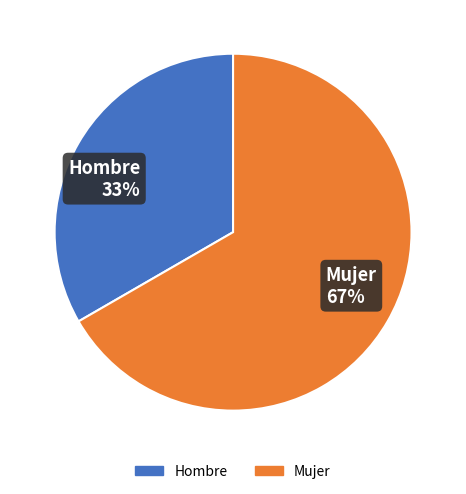

Between Hombre and Mujer, which is larger?

Mujer